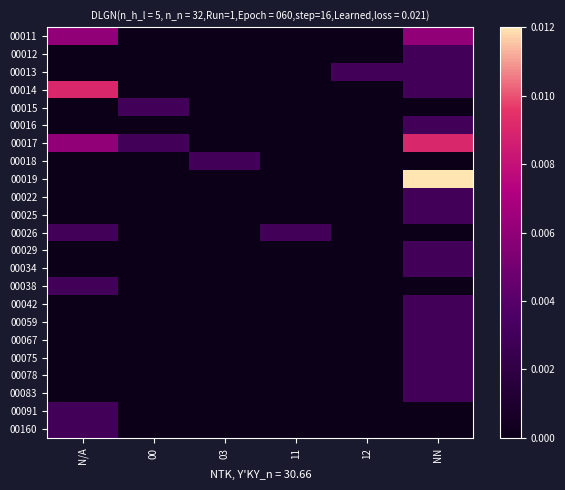

At which category is the sum across all series the highest?

NN